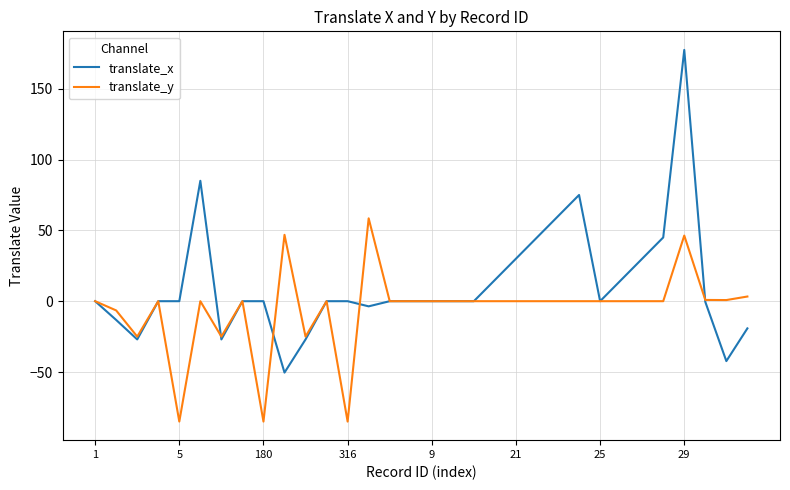

What is the lowest value of the translate_y series?

-85.0